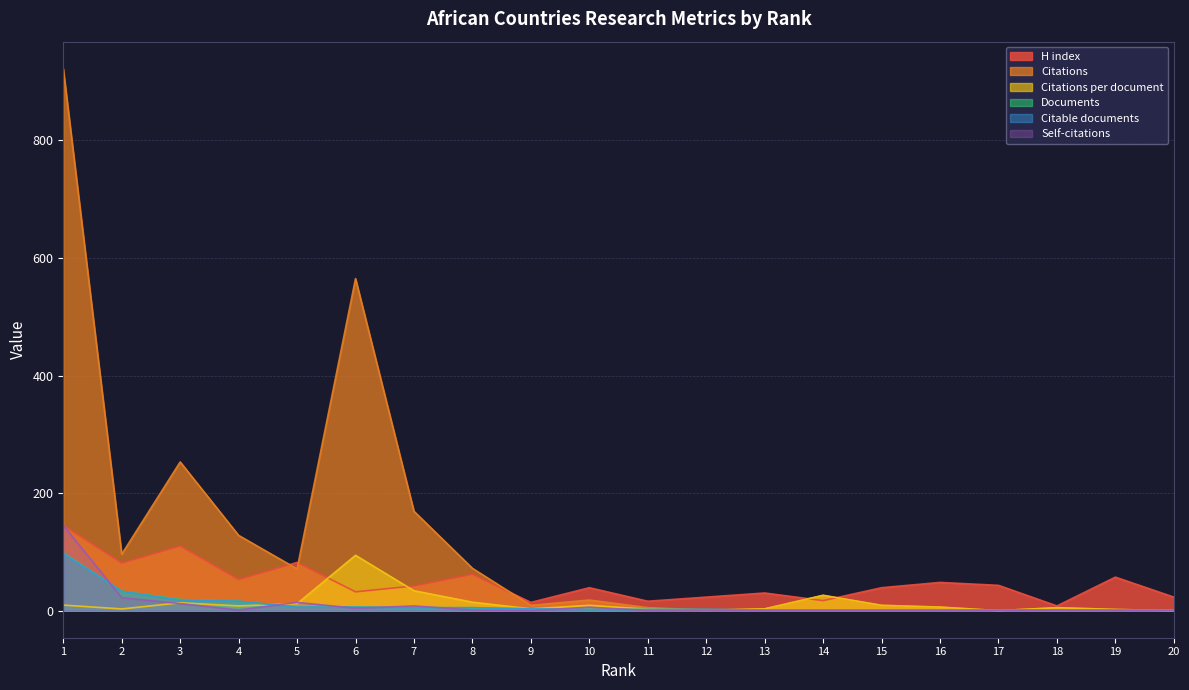

Is it true that Self-citations equals 12.0 at 3?

True